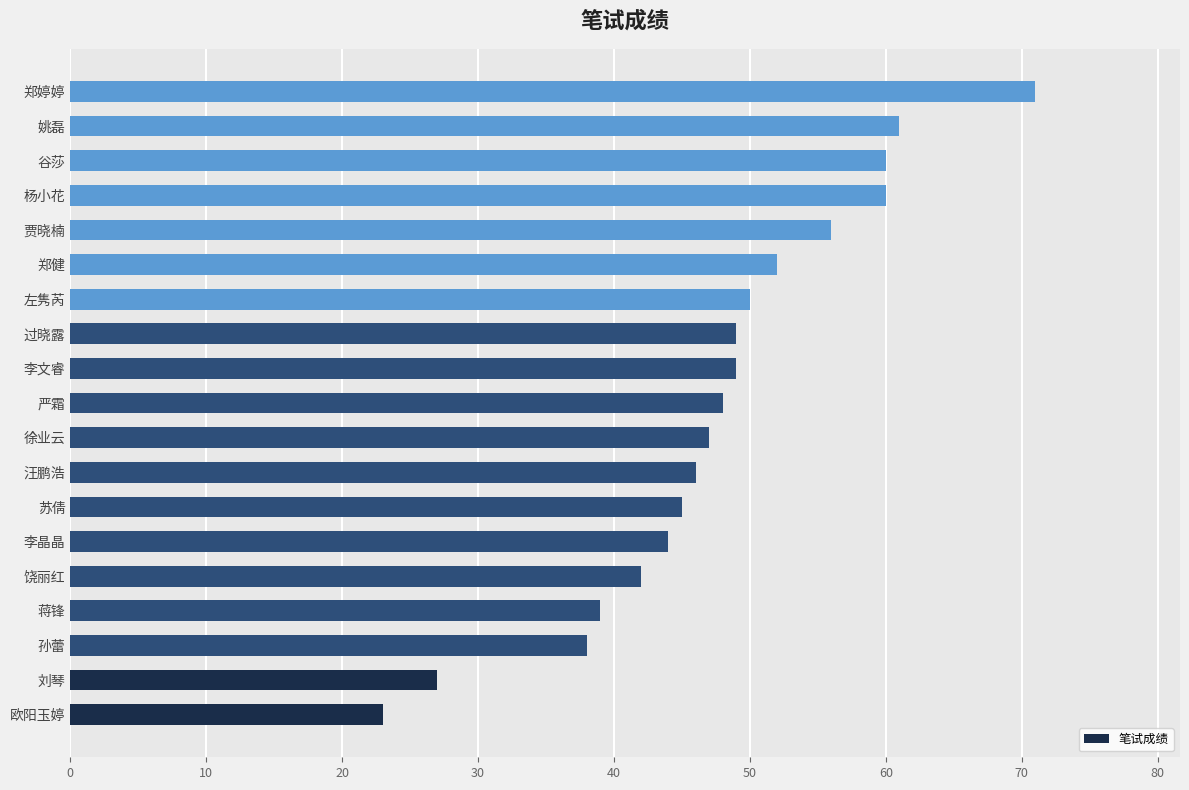

What is the smallest value displayed?

23